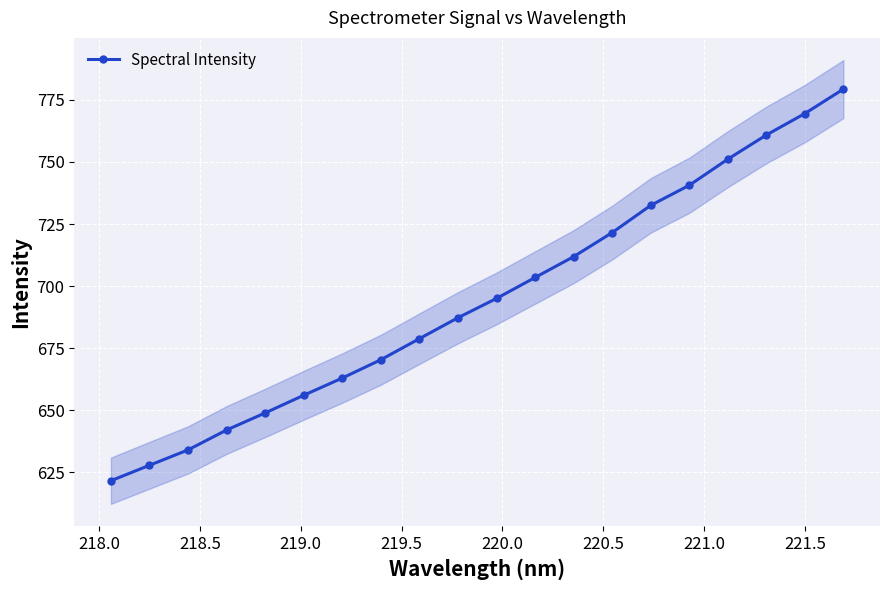

What is the value of the Spectral Intensity point at the 2nd from the left?

627.8